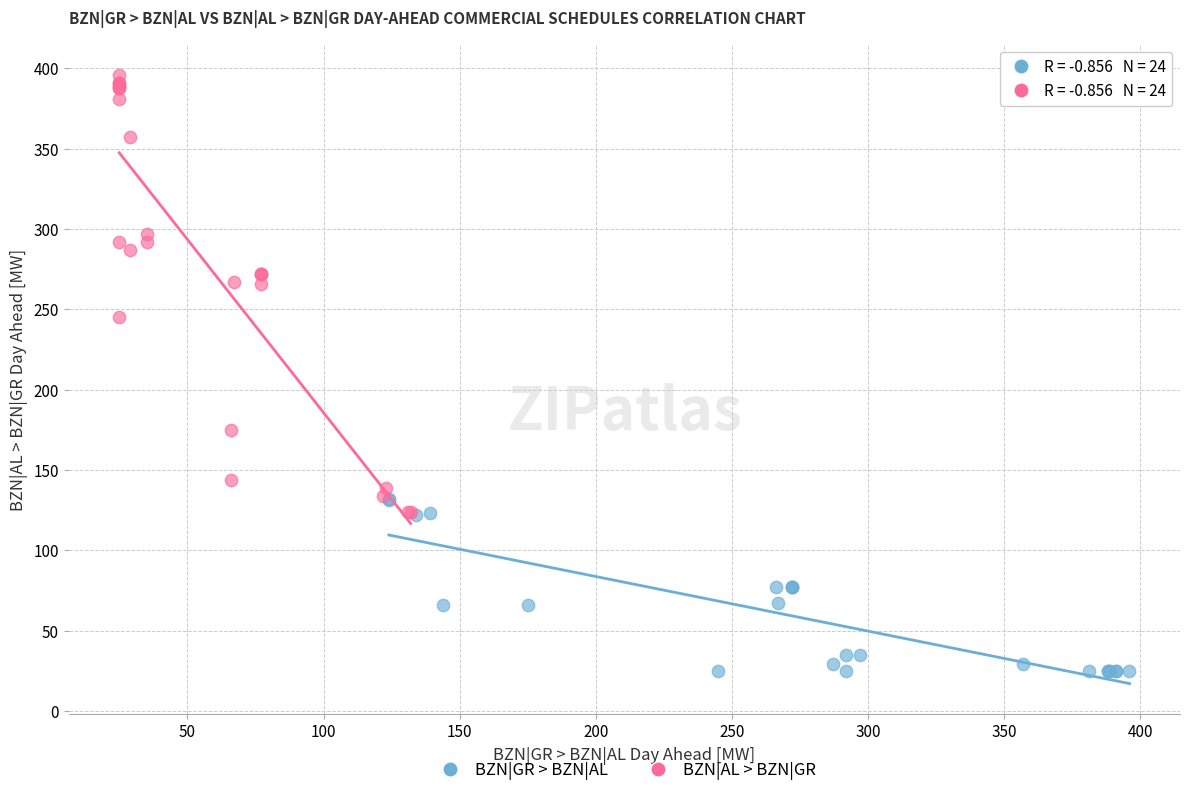

Which series has the largest Y range (max minus min)?

BZN|AL > BZN|GR